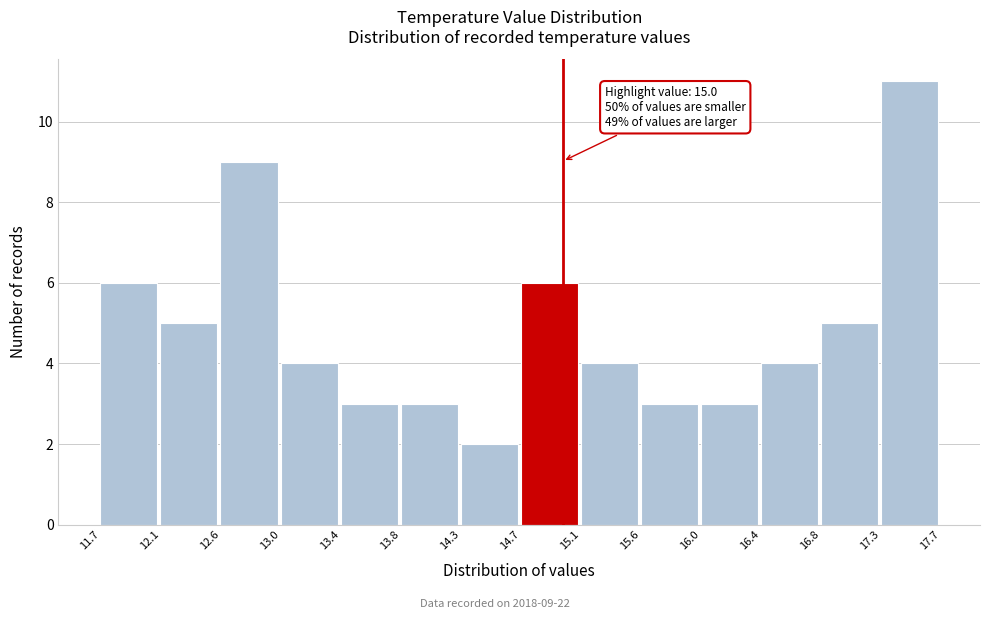

Over which range of the x-axis is the bar tallest?

17.3 to 17.7